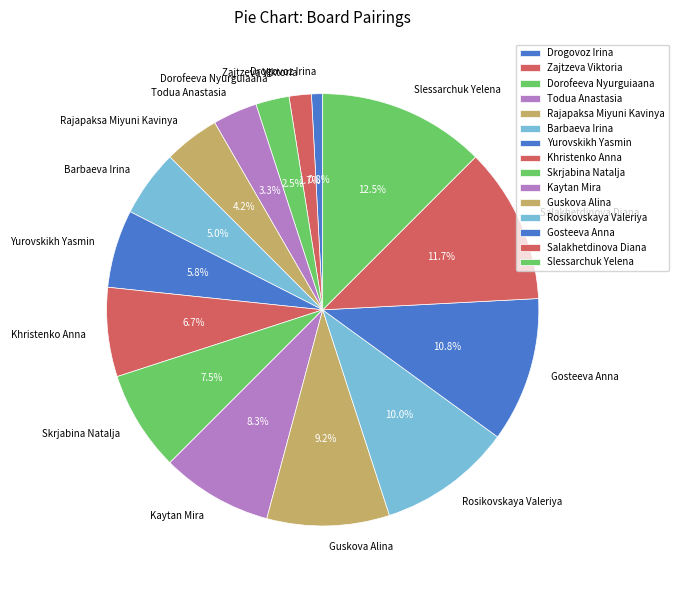

Do Khristenko Anna and Skrjabina Natalja together represent more than half of the pie?

No